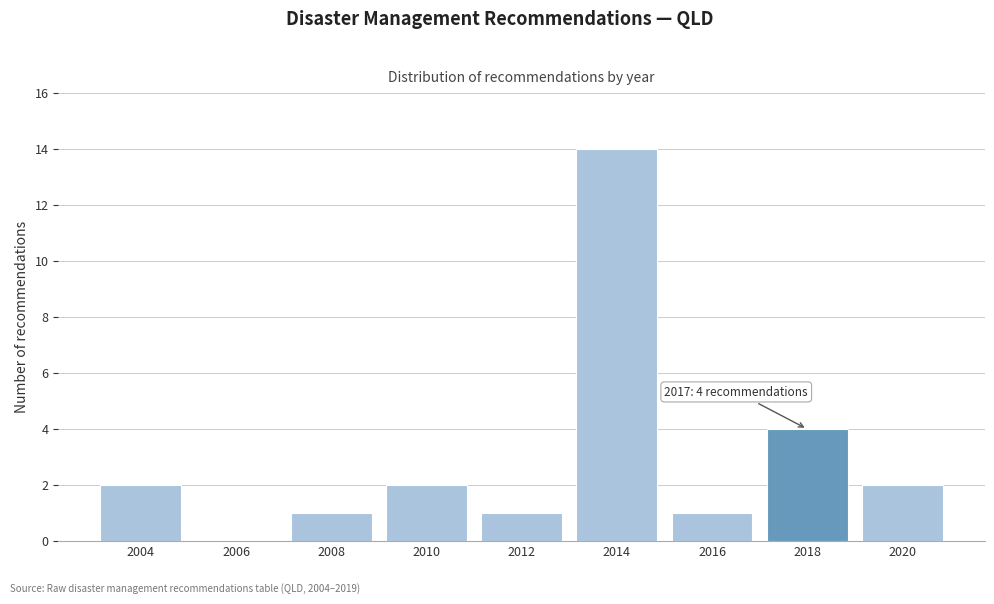

Which range on the x-axis has the tallest bar?

2013 to 2015